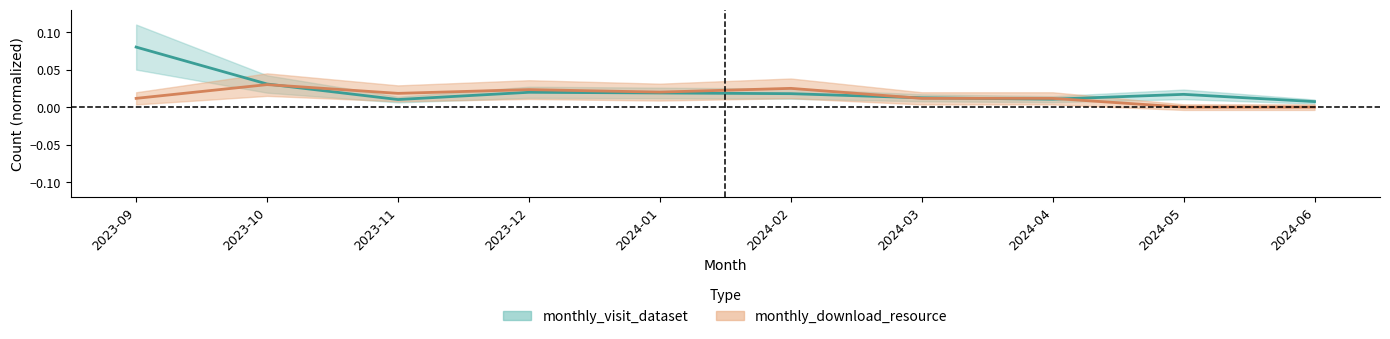

What is the difference between the maximum and minimum values in the monthly_visit_dataset series?

0.1